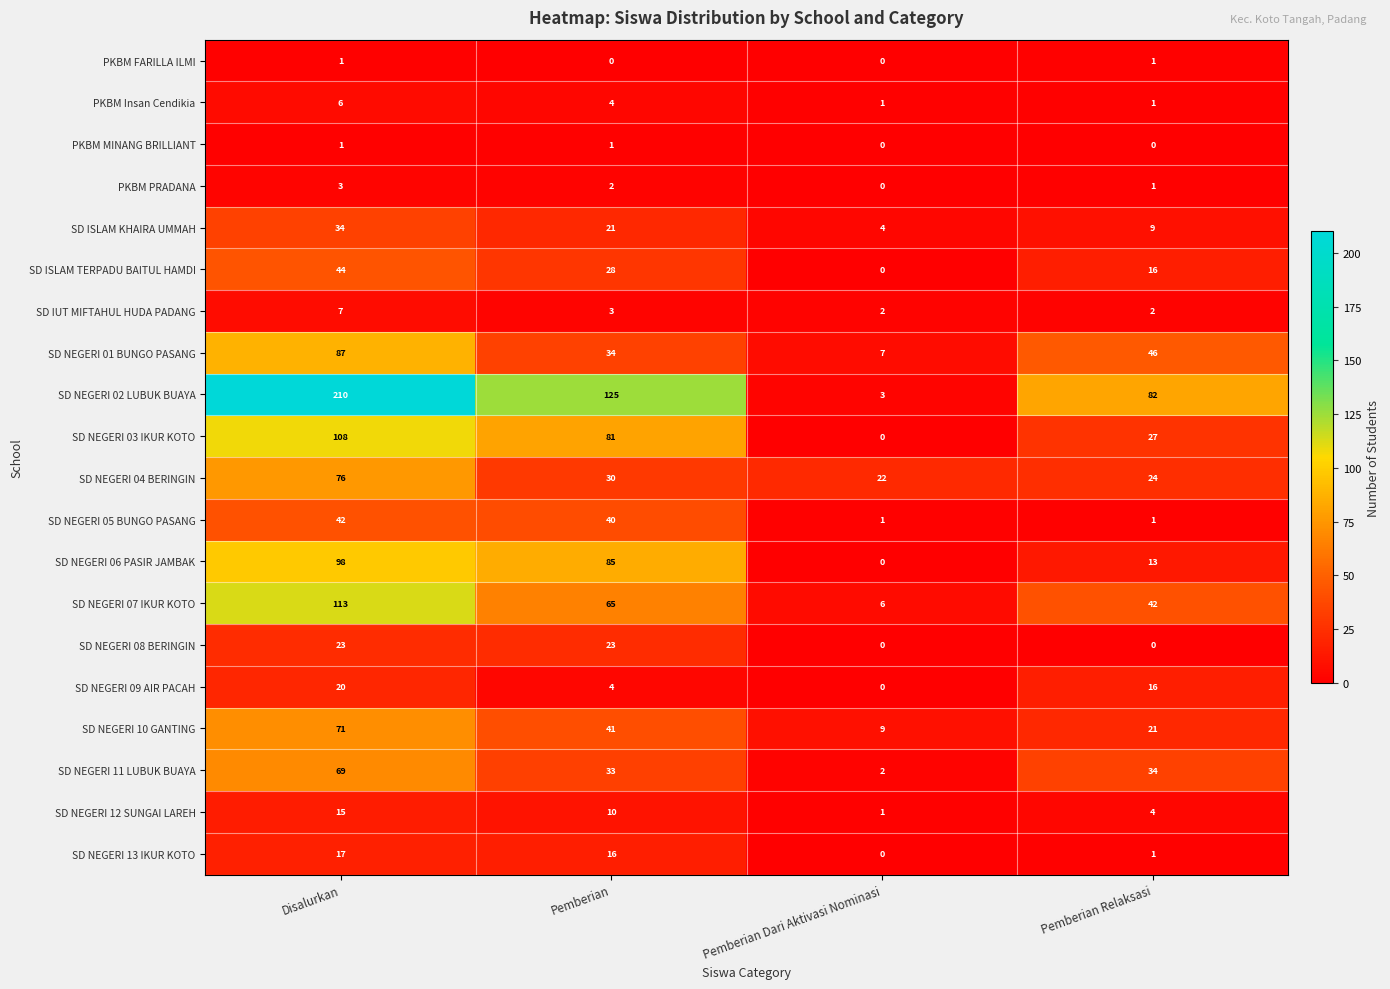

Where does the SD IUT MIFTAHUL HUDA PADANG series first go above 3?

Disalurkan